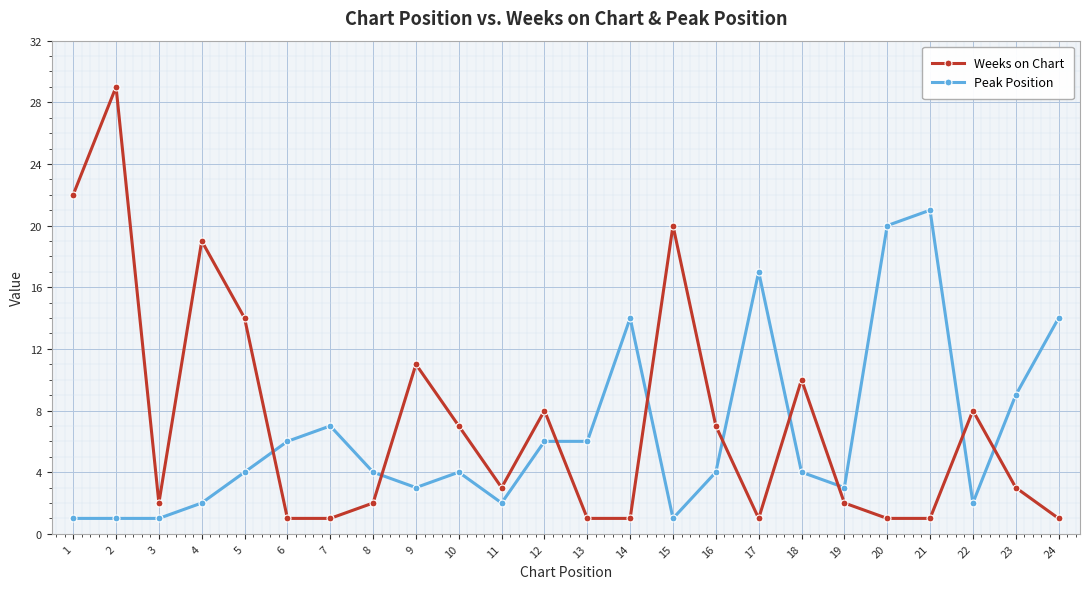

Rank the series by their maximum value, from highest to lowest.

Weeks on Chart, Peak Position